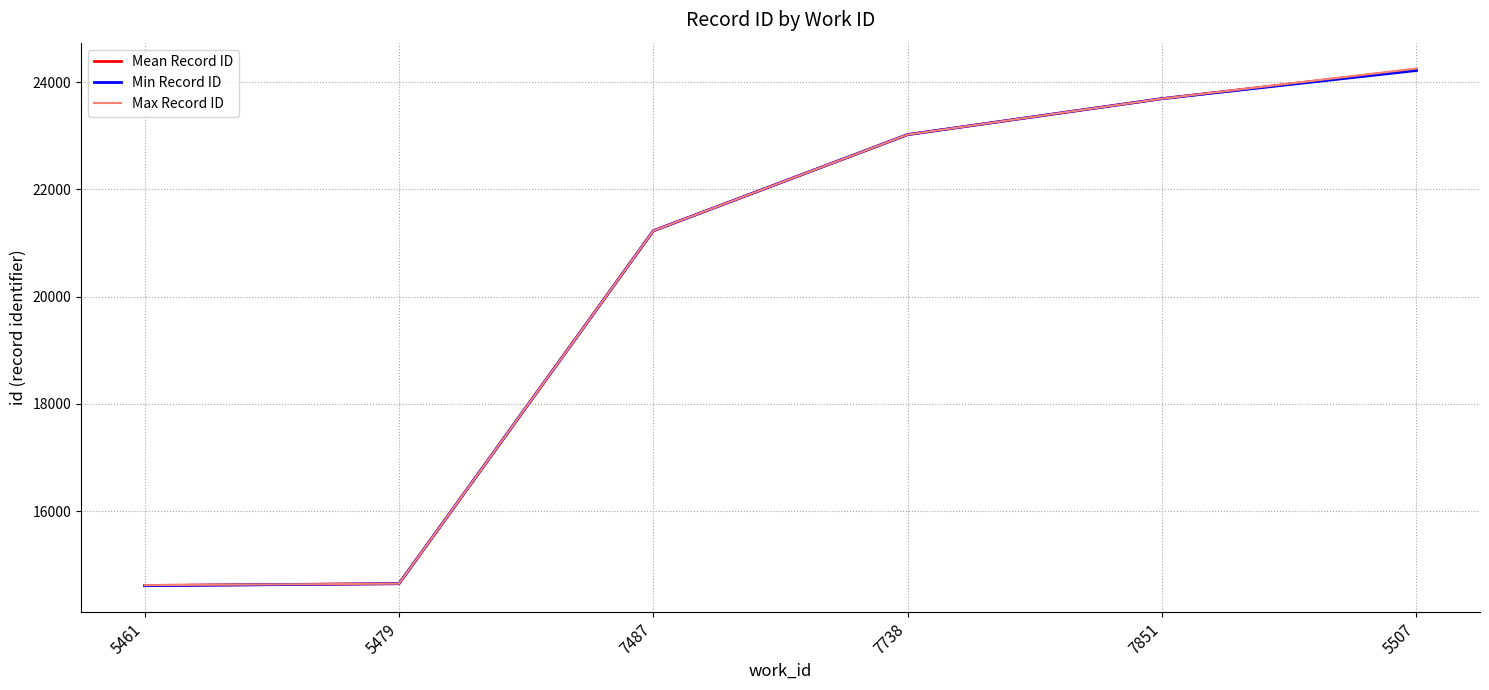

At which label is Min Record ID closest to 19411?

7487